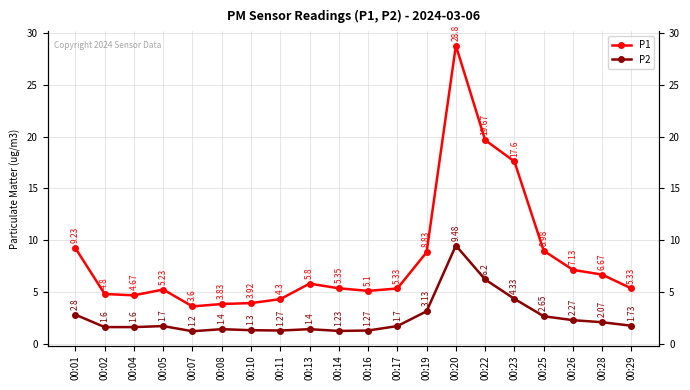

Is it true that P2 equals 4.3 at 00:23?

True